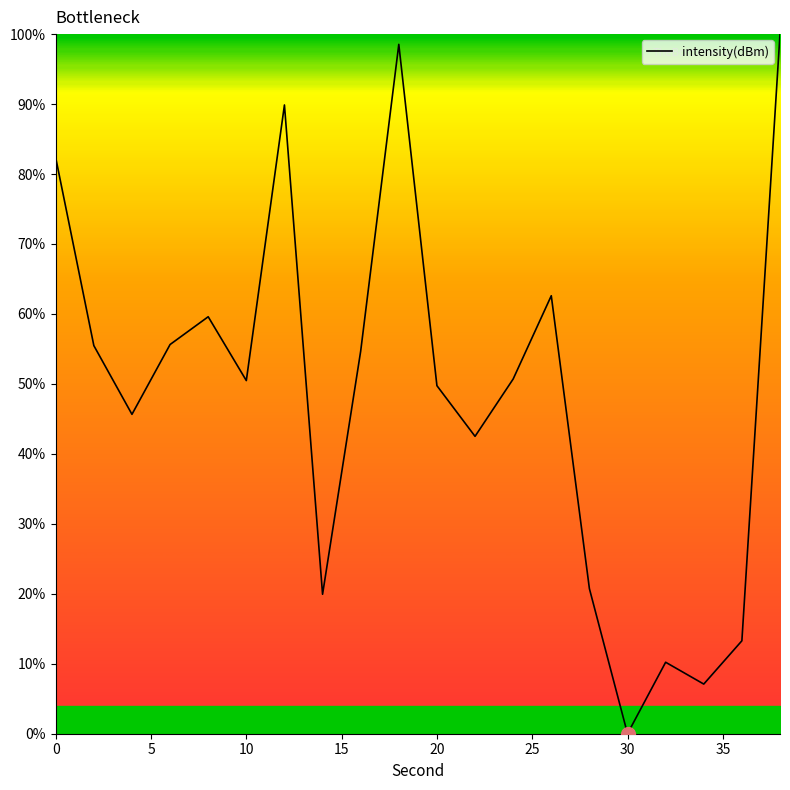

What is the difference between the maximum and minimum values?

100.0